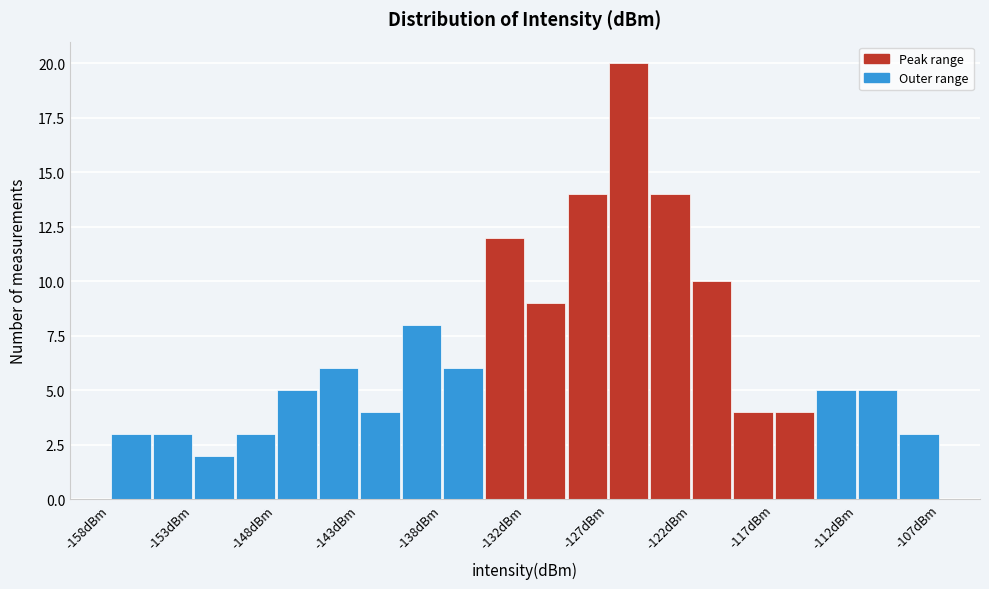

Read against the x-axis, roughly where is the centre of the tallest bar?

-126